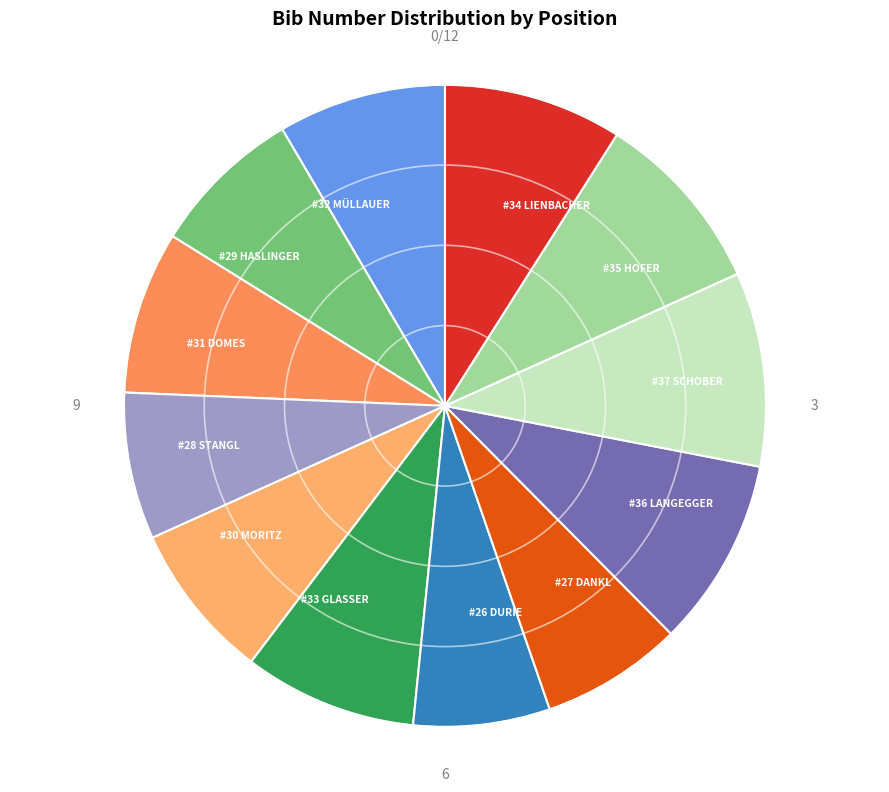

How many segments does this pie chart have?

12